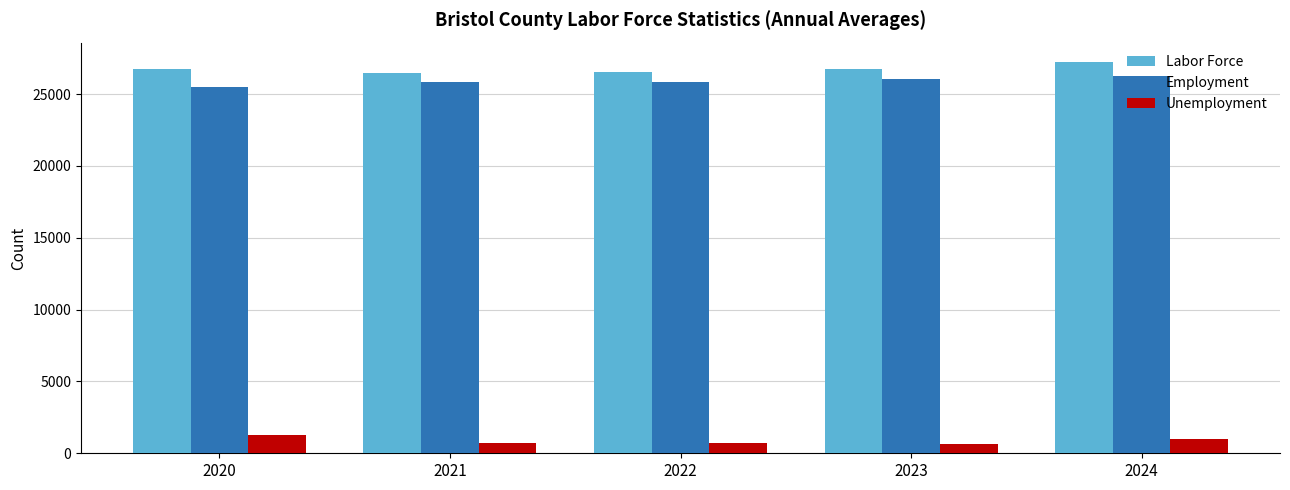

Is the value of Unemployment at 2020 greater than the value of Employment at 2023?

No